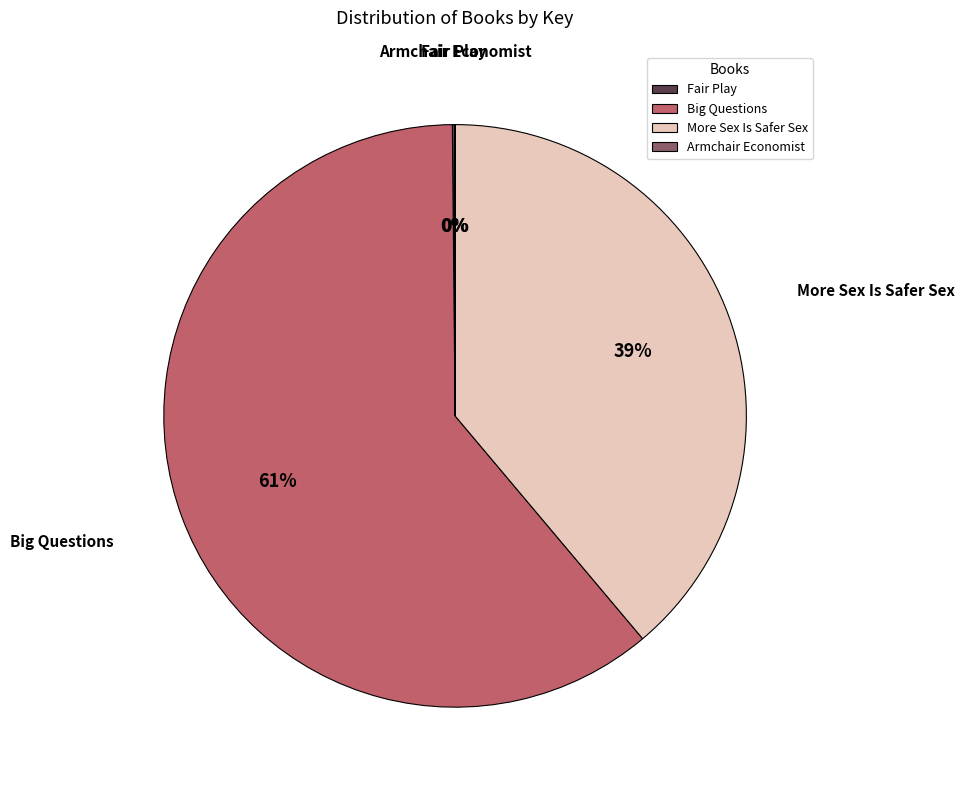

To the nearest percent, what is the average slice percentage?

25%